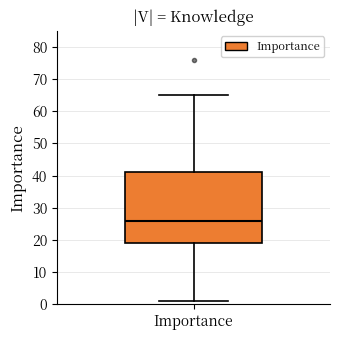

Read this box plot against the y-axis: the position of the median line, the range covered by the box, and the ends of both whiskers. The values are not printed on the chart, so give them approximately, as read against the axis.

median 26, box 19 to 41, whiskers 1 to 65